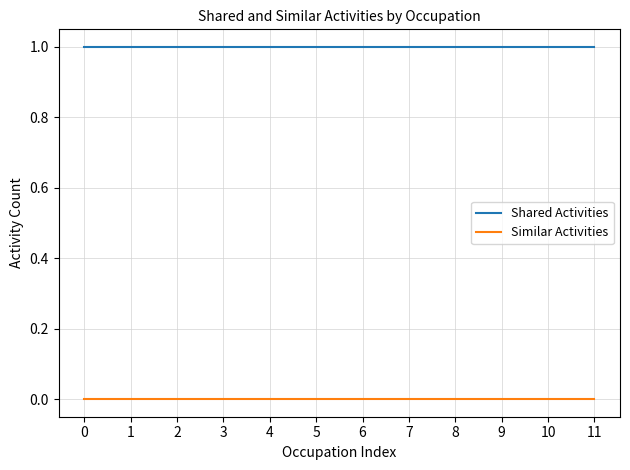

Reading left to right, extract all data points from this chart.

Shared Activities: 1	1	1	1	1	1	1	1	1	1	1	1
Similar Activities: 0	0	0	0	0	0	0	0	0	0	0	0